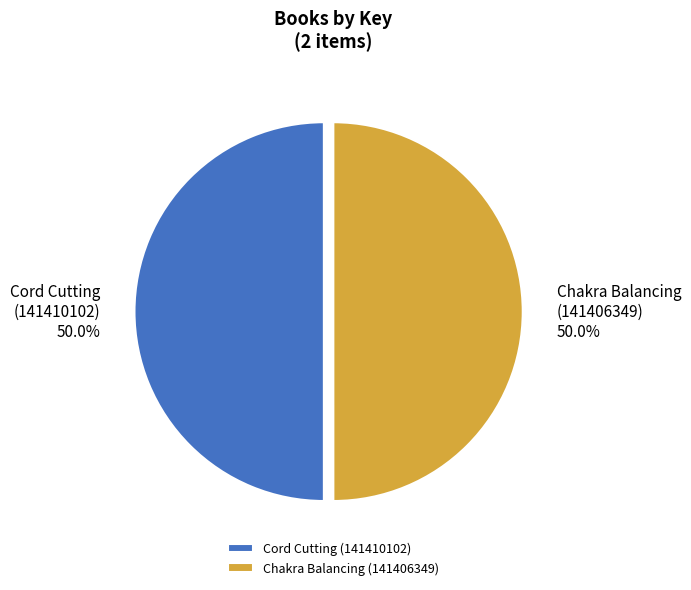

Approximately how many times larger is the value at Chakra Balancing (141406349) compared to Cord Cutting (141410102)?

1.0